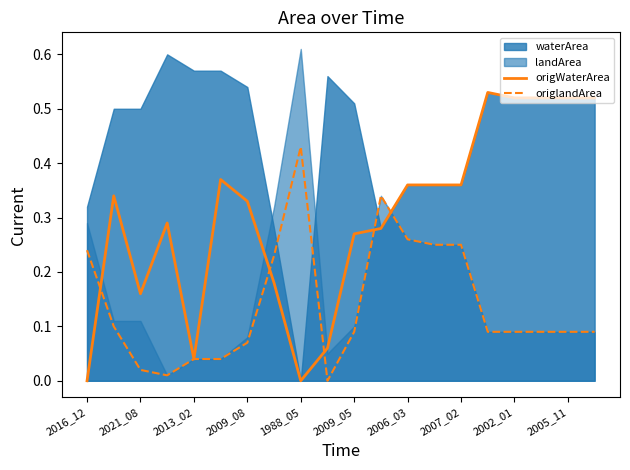

How many lines are shown in the chart?

2